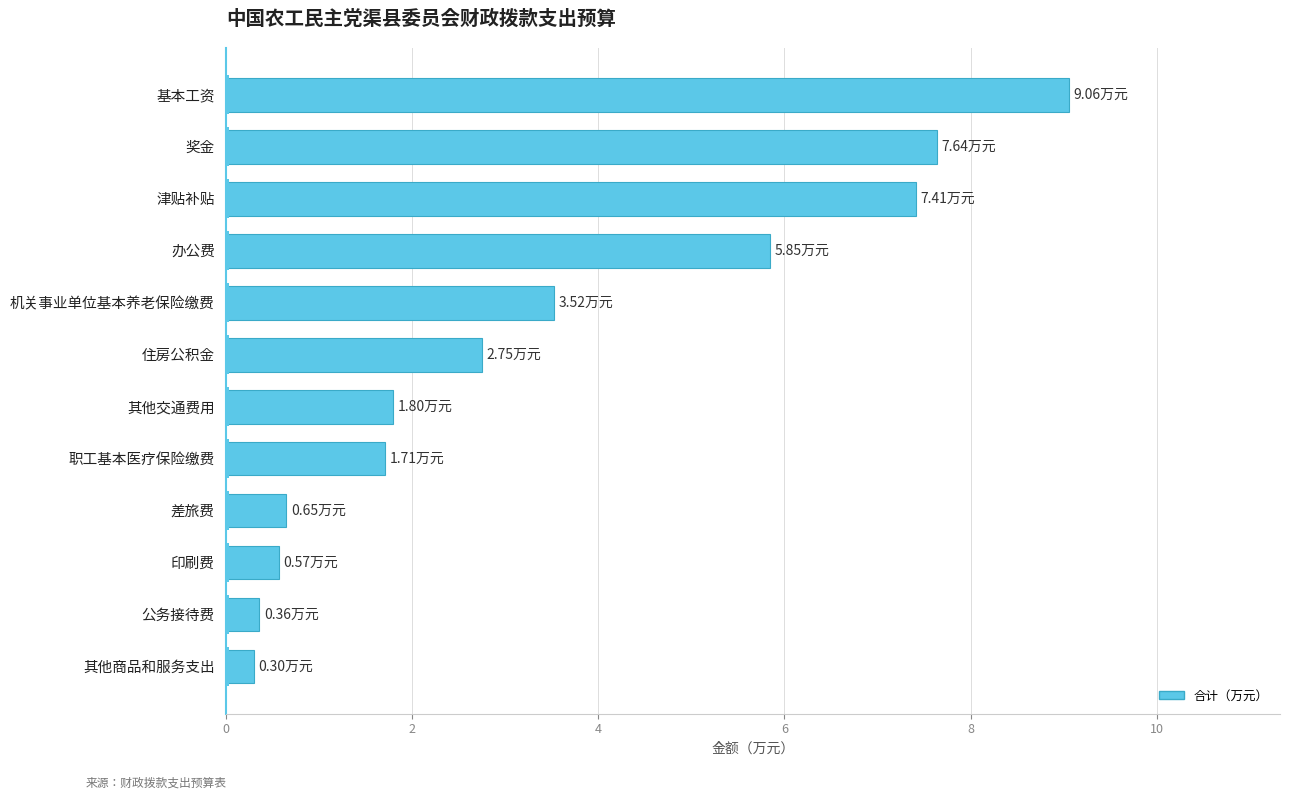

At which label is the value closest to 4?

机关事业单位基本养老保险缴费